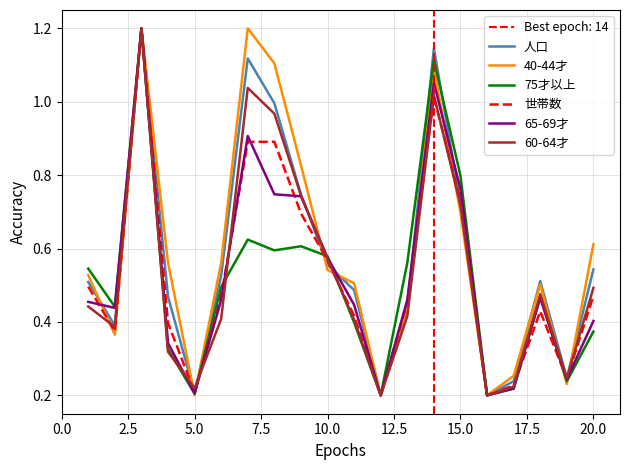

Which series has the largest total across all categories?

40-44才